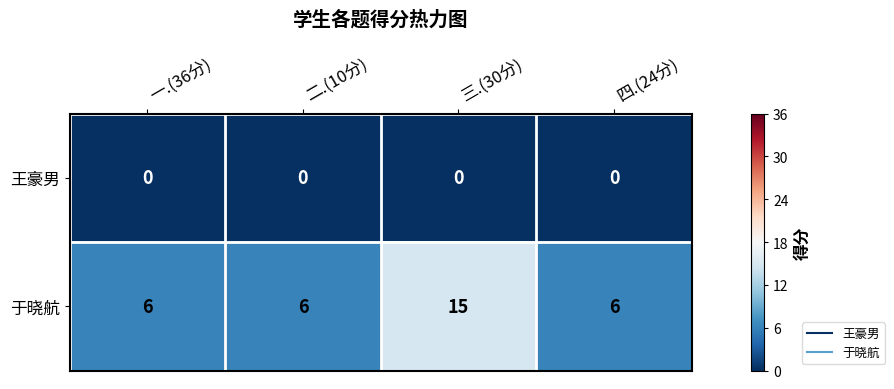

What is the greatest value displayed?

15